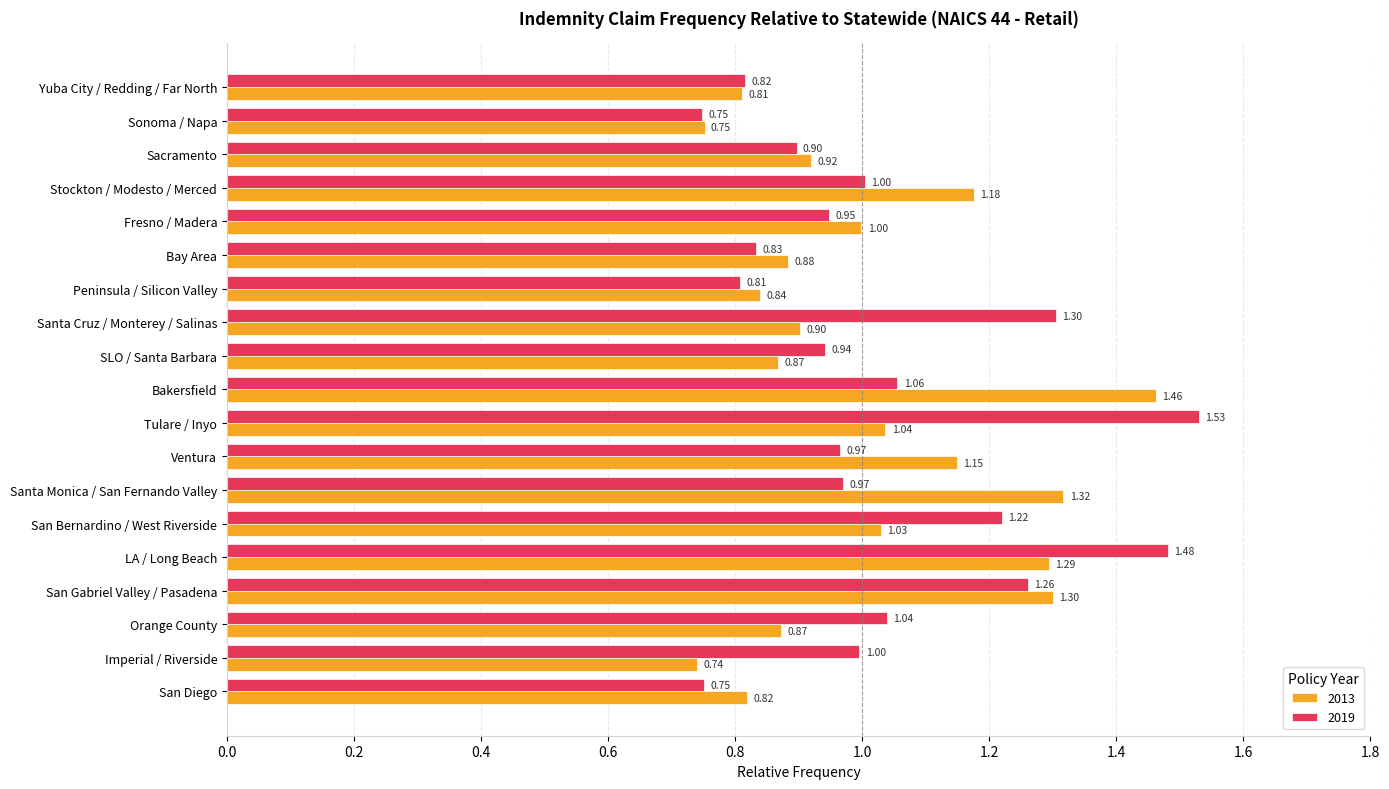

What is the difference between the 2013 values at Ventura and LA / Long Beach?

0.1